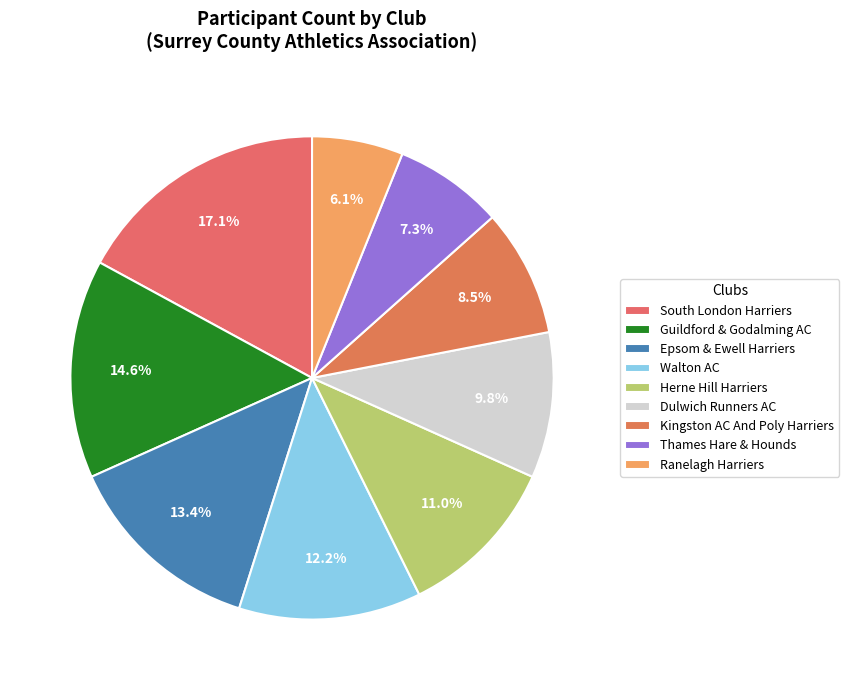

Which has a higher value, Herne Hill Harriers or Thames Hare & Hounds?

Herne Hill Harriers